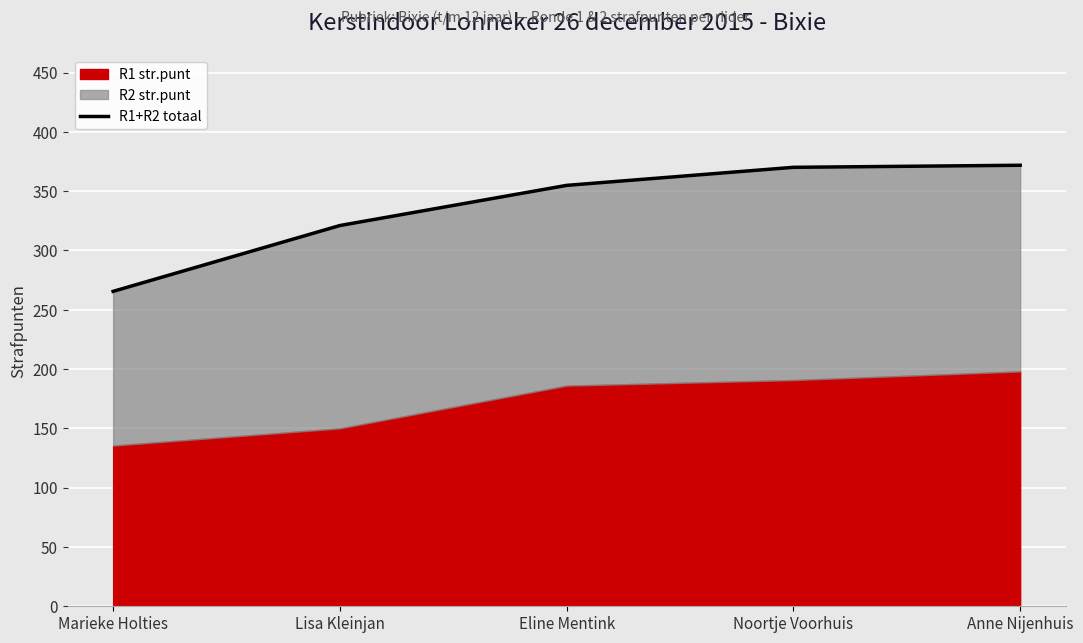

Reading left to right, transcribe all the data shown in this chart.

Marieke Holties=265.5	Lisa Kleinjan=321.0	Eline Mentink=354.9	Noortje Voorhuis=370.1	Anne Nijenhuis=371.8